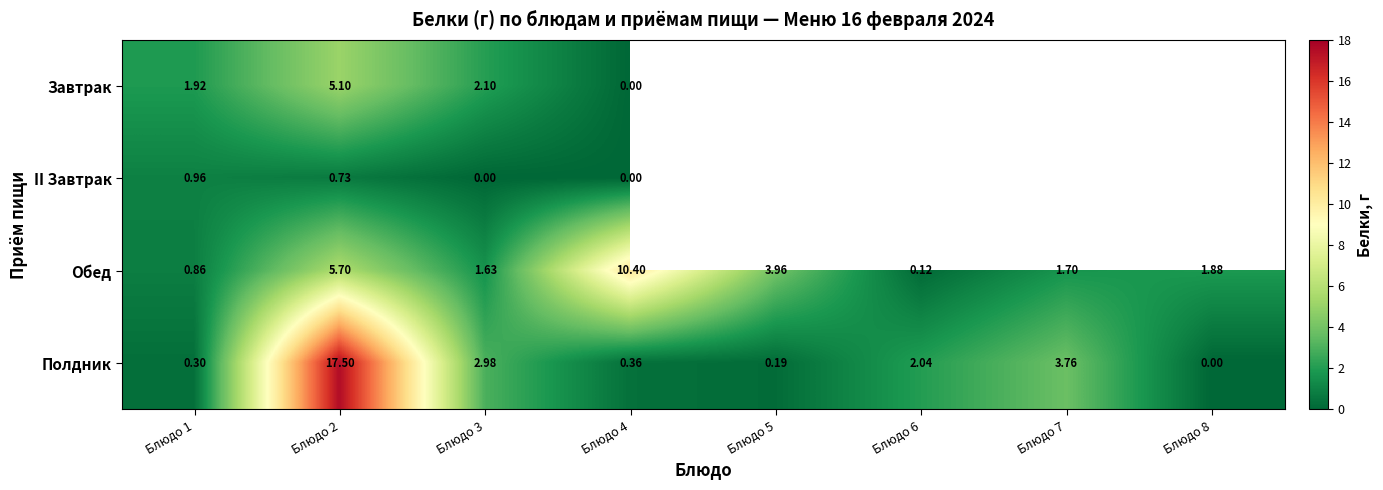

Between Блюдо 2 and Блюдо 3, which series saw the biggest shift?

Полдник